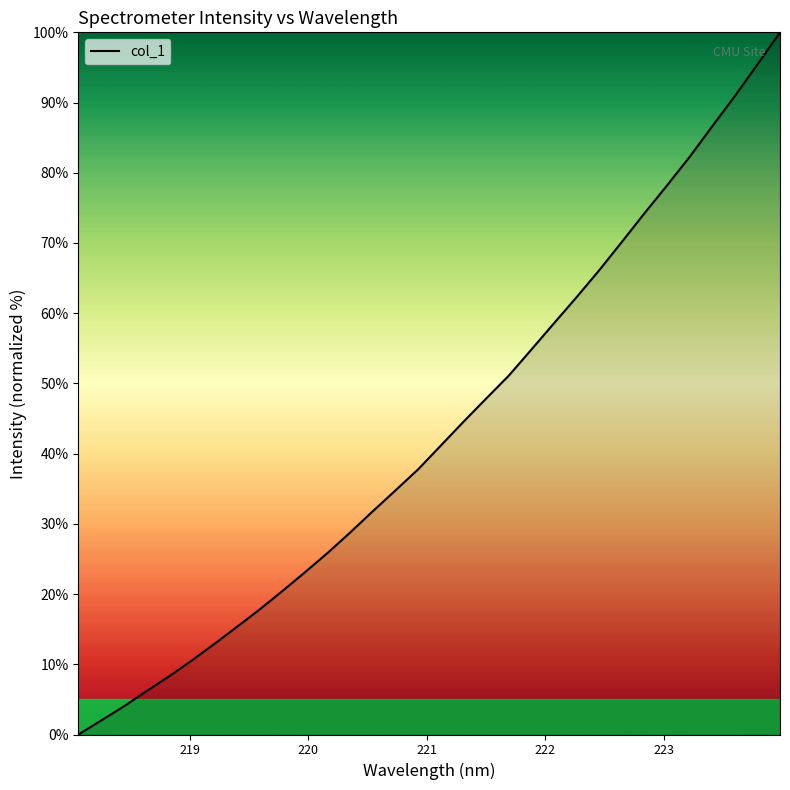

What is the difference between the maximum and minimum values?

100.0